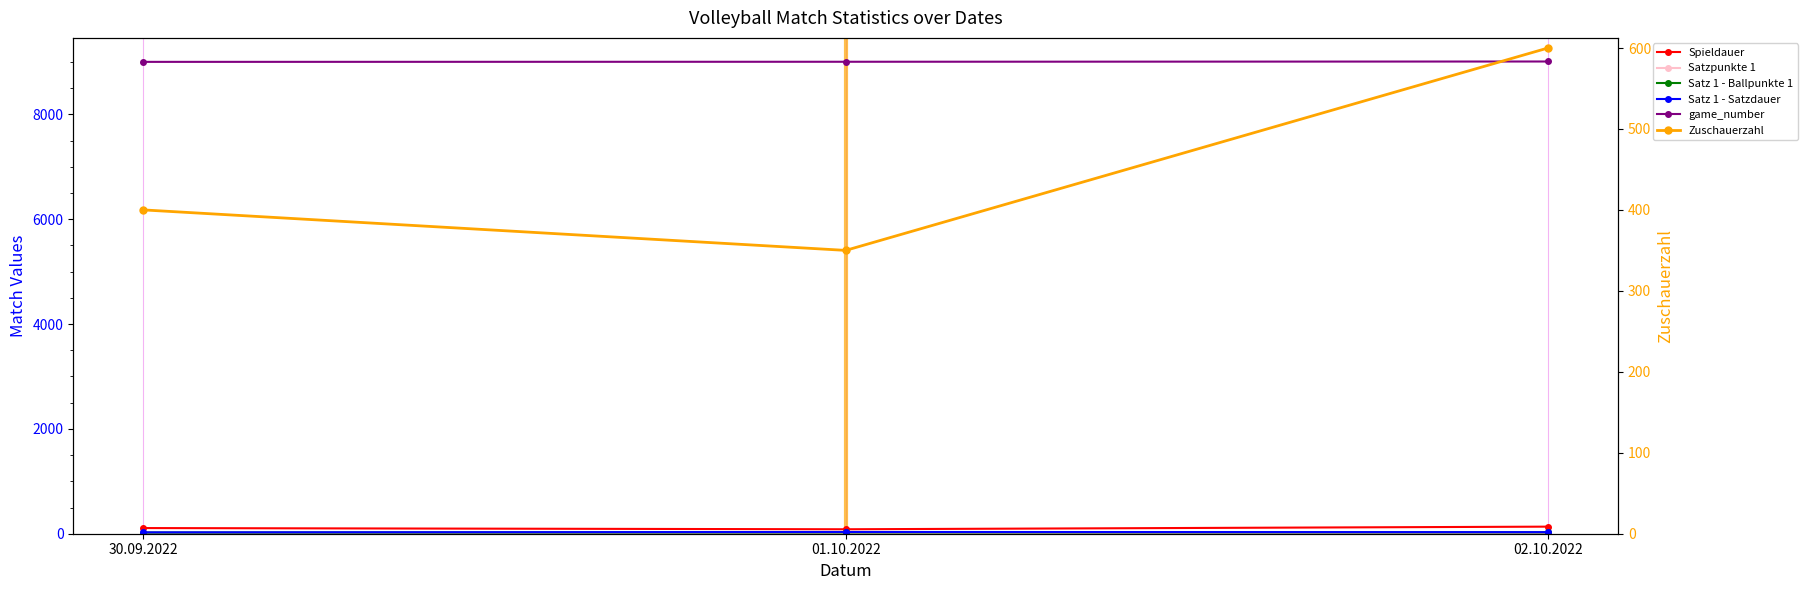

What is the lowest value of the Satz 1 - Ballpunkte 1 series?

22